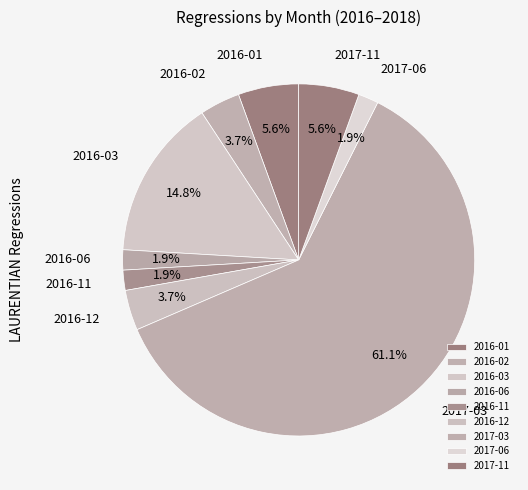

Which has a higher value, 2016-01 or 2016-12?

2016-01